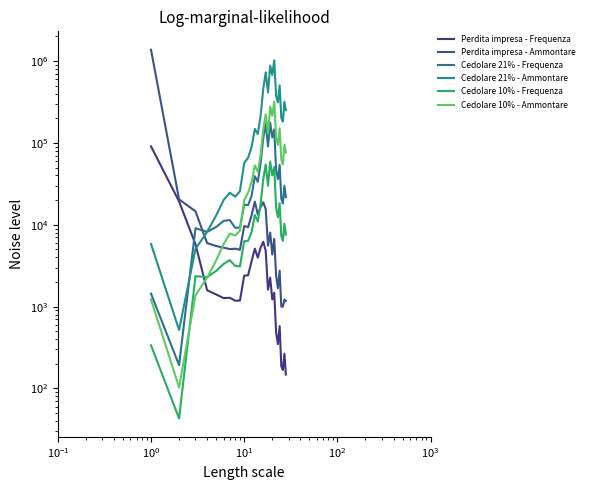

What is the approximate value of Cedolare 21% - Ammontare at $\mathdefault{10^{1}}$?

8191